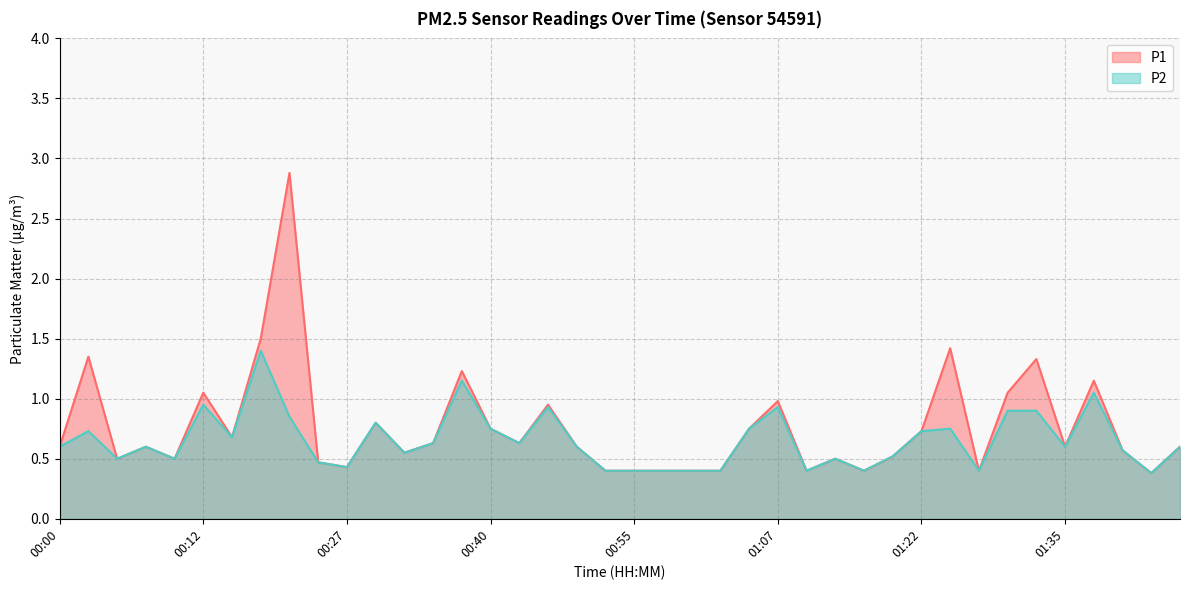

Rank the series at 00:10 from highest to lowest value.

P1, P2